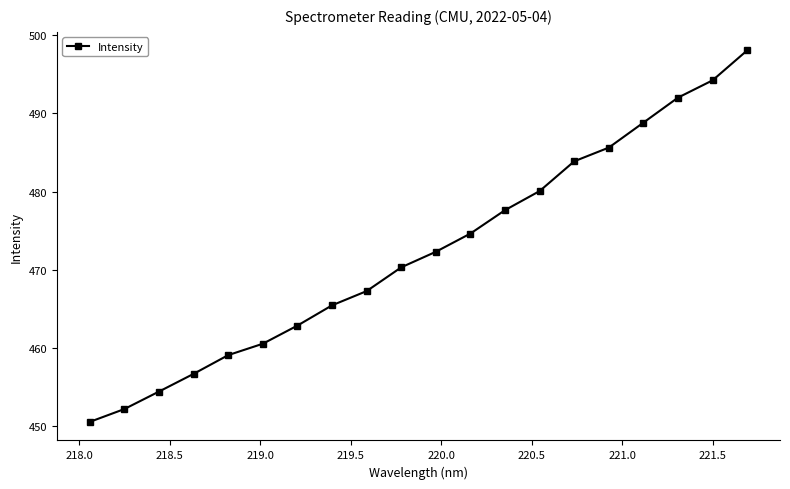

True or false: there are more than 2 points higher than both neighbors.

False